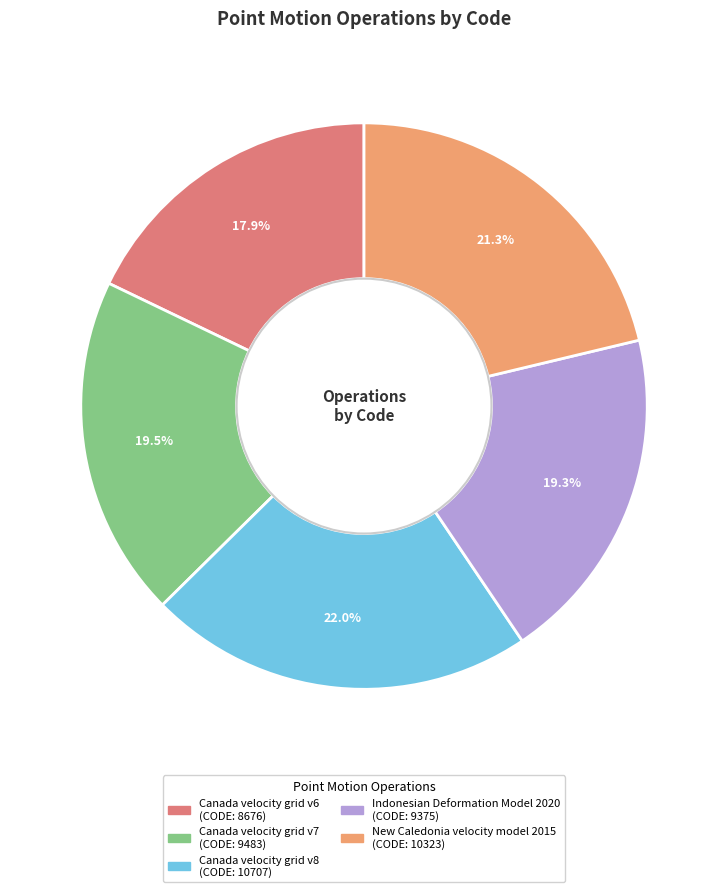

How many segments does this pie chart have?

5